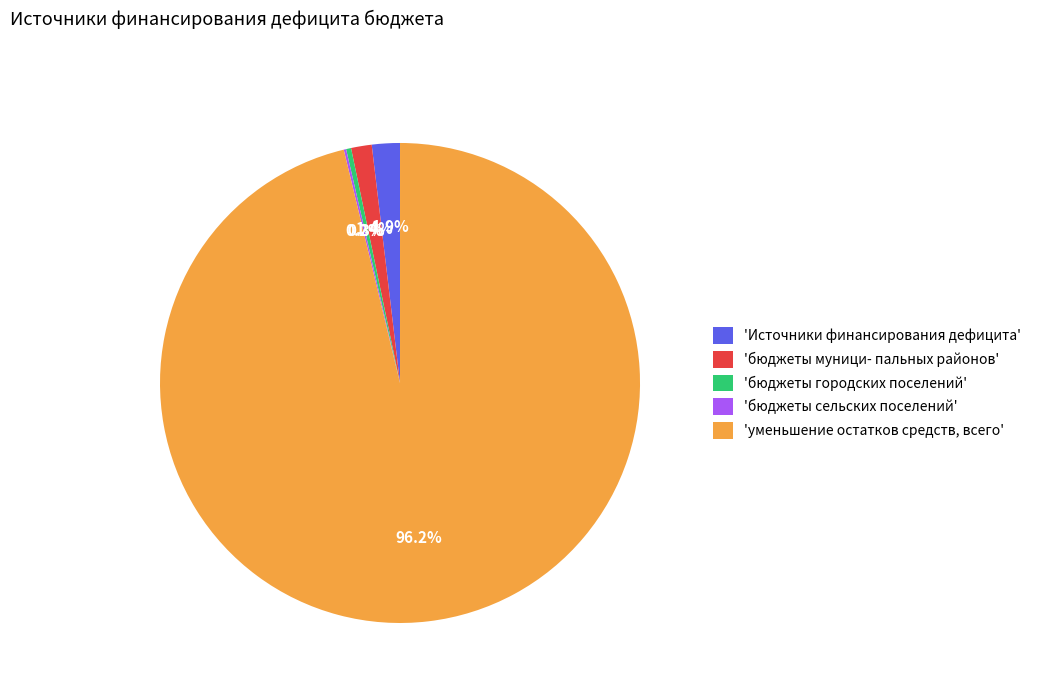

Combined, do 'уменьшение остатков средств, всего' and 'бюджеты муници- пальных районов' account for over 50%?

Yes